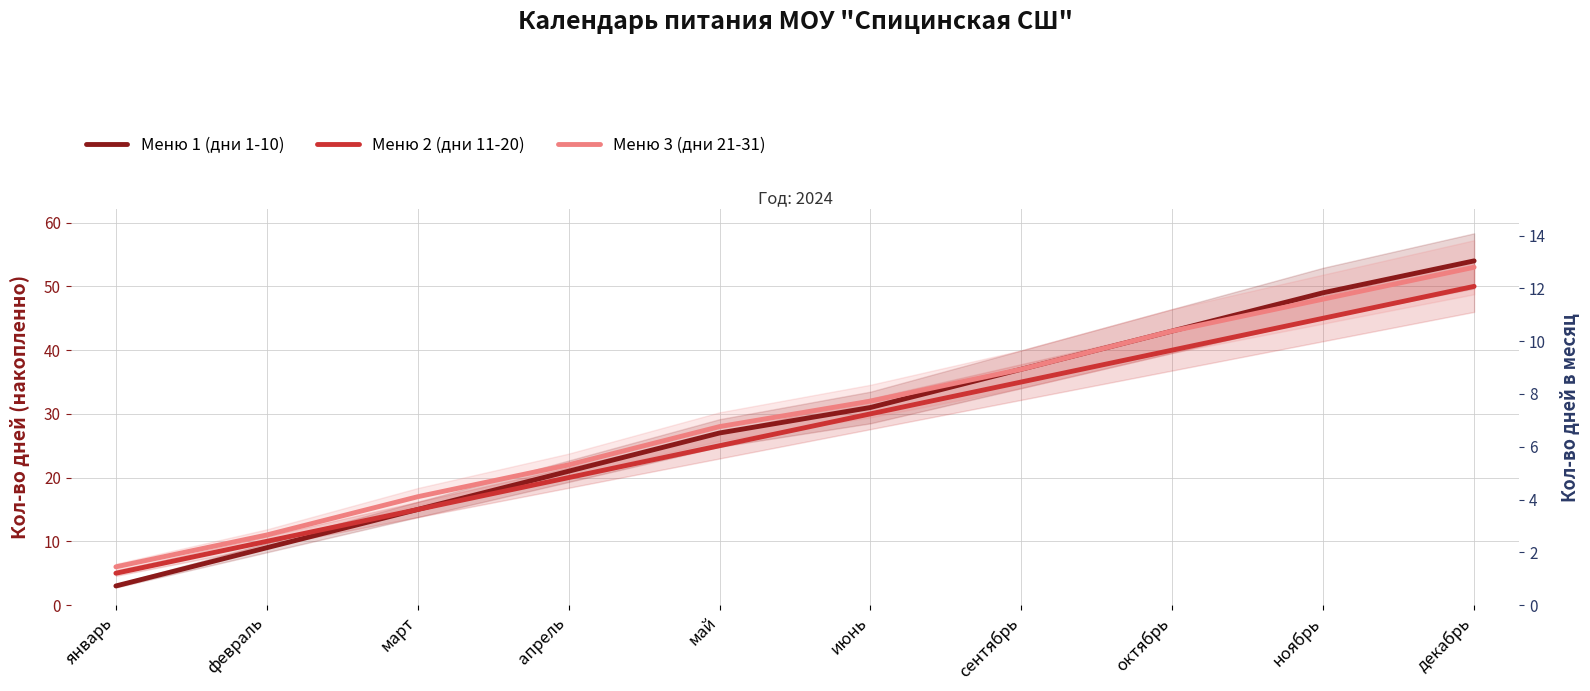

True or false: Меню 3 (дни 21-31) and Меню 1 (дни 1-10) cross at least once.

False